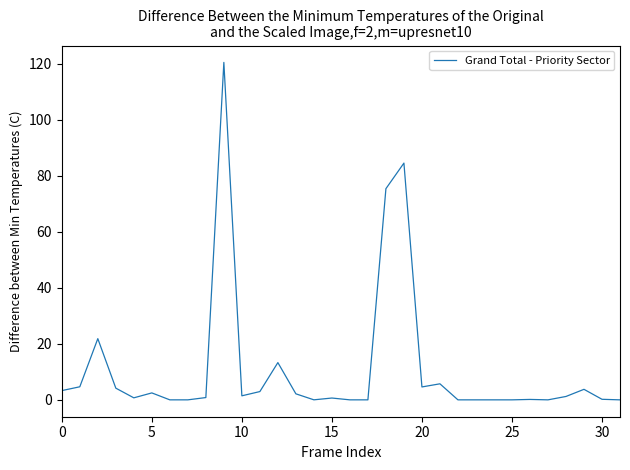

What is the difference between the maximum and minimum values?

120.6